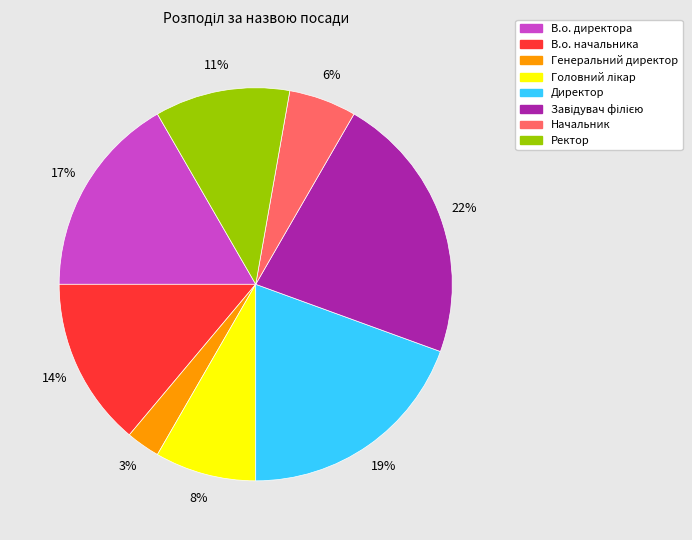

What is the smallest slice in the pie chart?

Генеральний директор